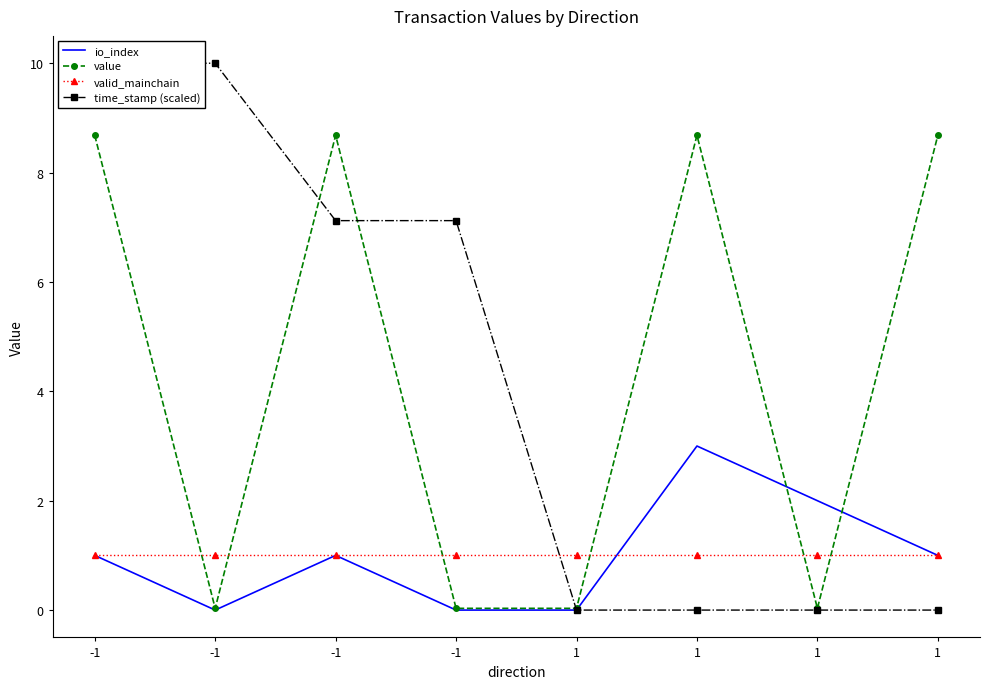

How many data points in time_stamp (scaled) are less than 7?

4